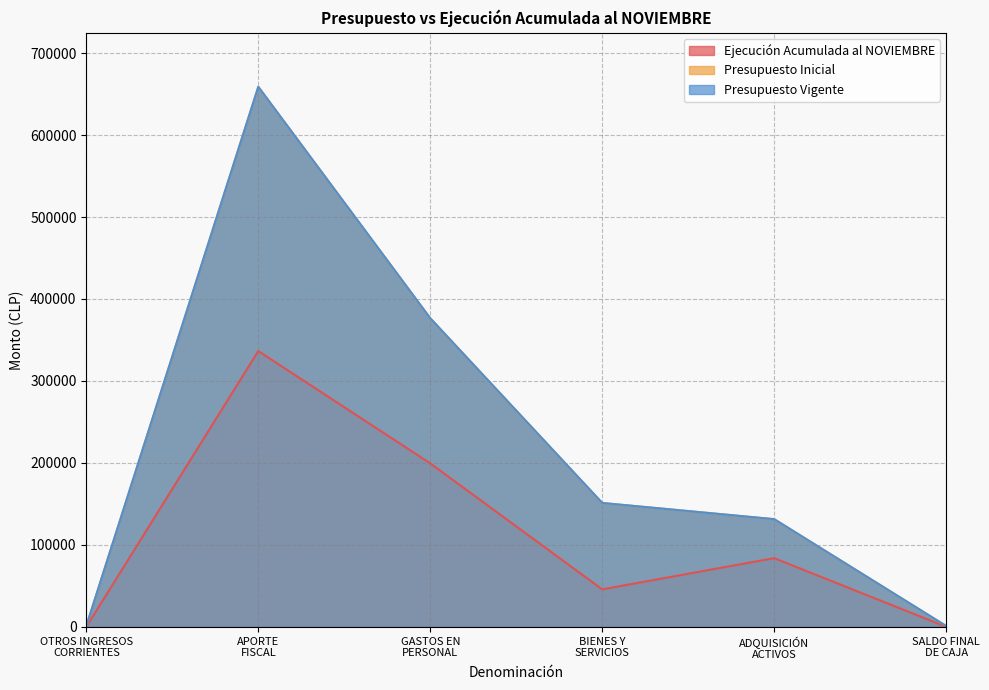

What is the total value across all series at APORTE
FISCAL?

1654298